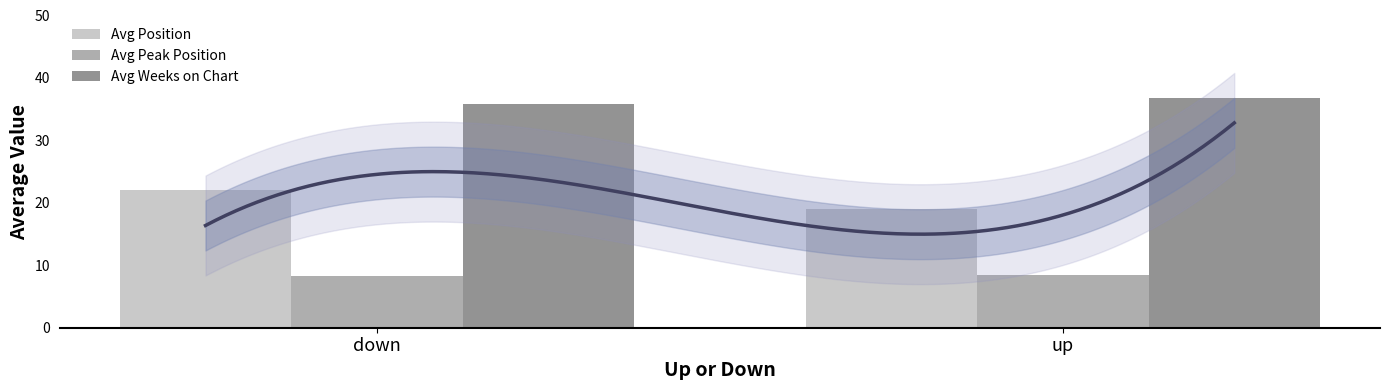

Reading right to left, list all the values displayed in this chart.

Avg Position: 18.9	22.1
Avg Peak Position: 8.5	8.3
Avg Weeks on Chart: 36.8	35.9